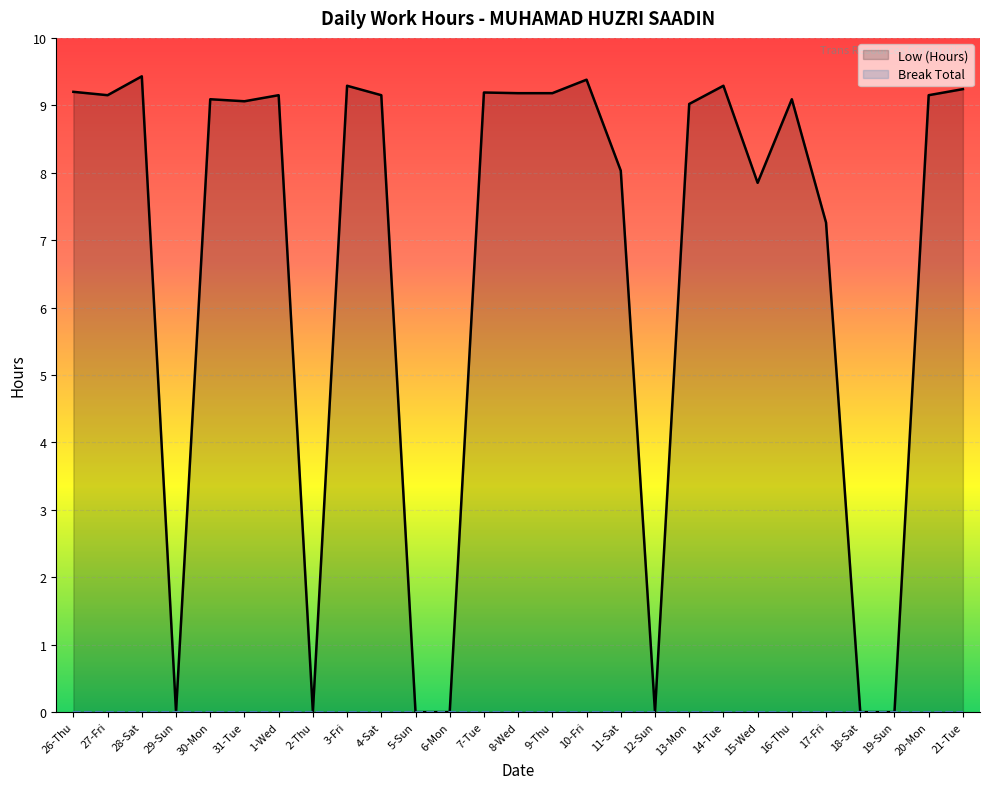

What is the maximum value shown in the chart?

9.4